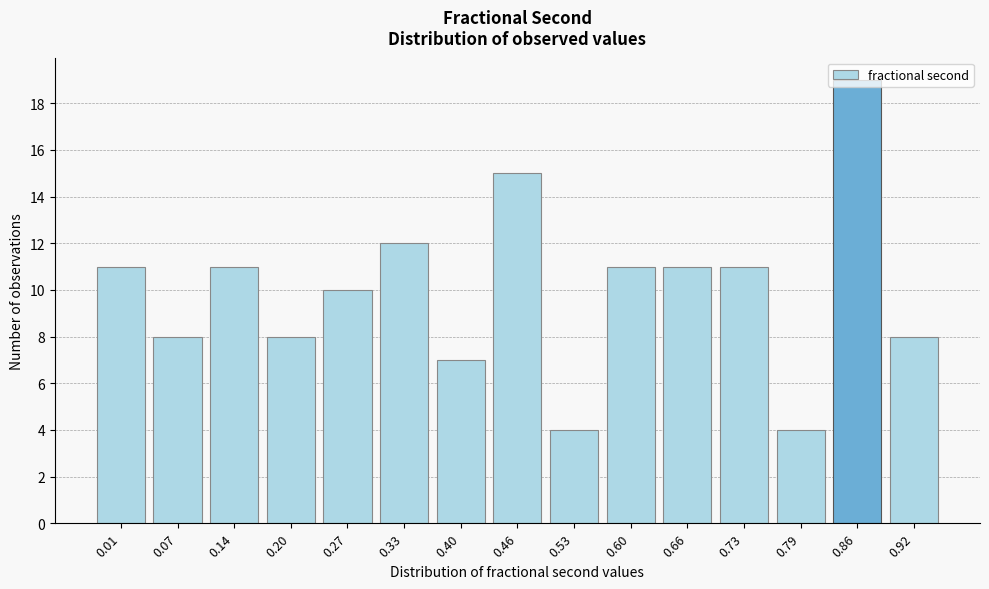

What is the maximum value shown in the chart?

19